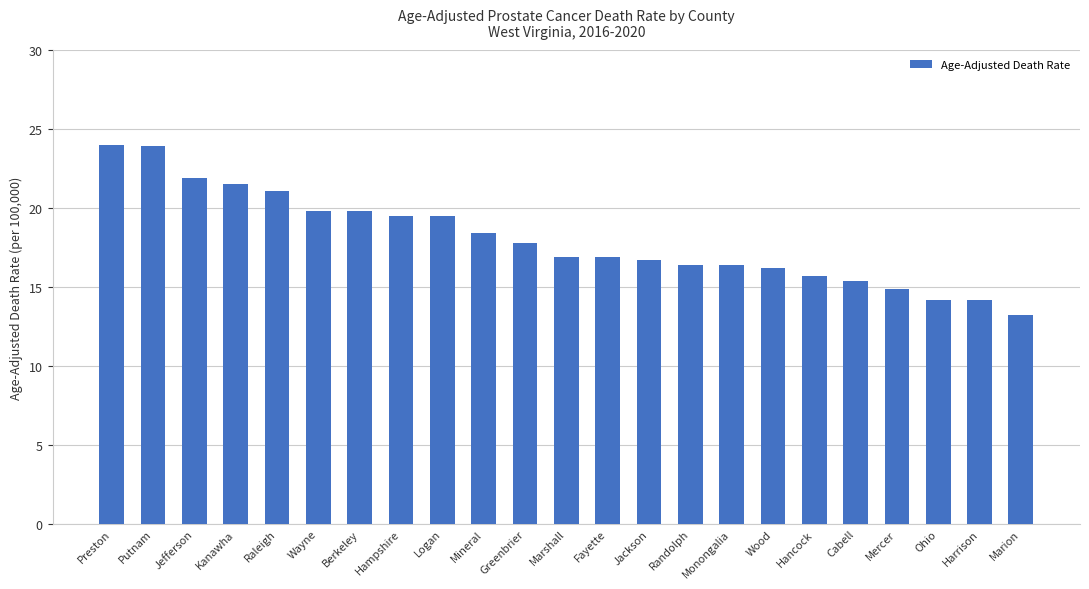

Which label corresponds to the smallest value in the chart?

Marion